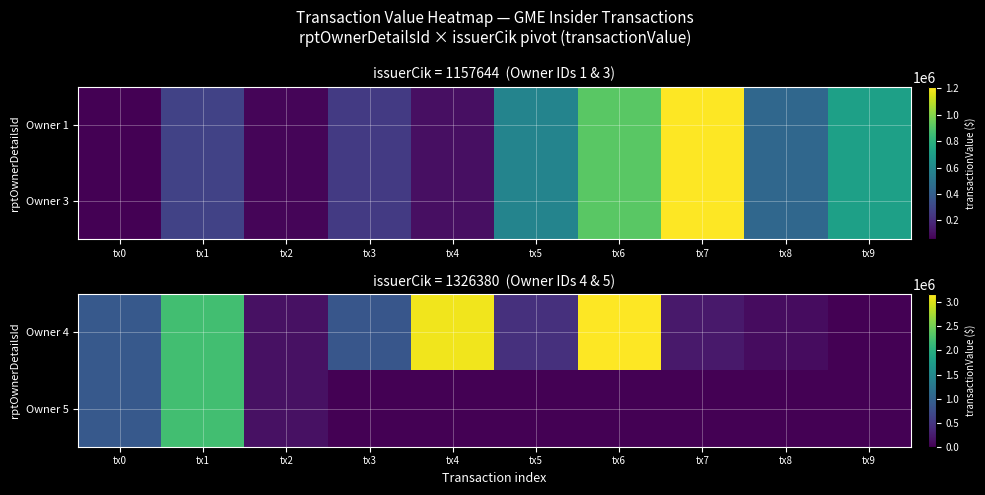

Rank the categories by Owner 4 value from lowest to highest.

tx9, tx8, tx2, tx7, tx5, tx3, tx0, tx1, tx4, tx6